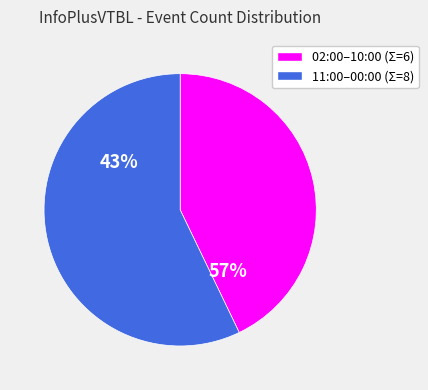

Which category has the biggest portion of the pie?

11:00